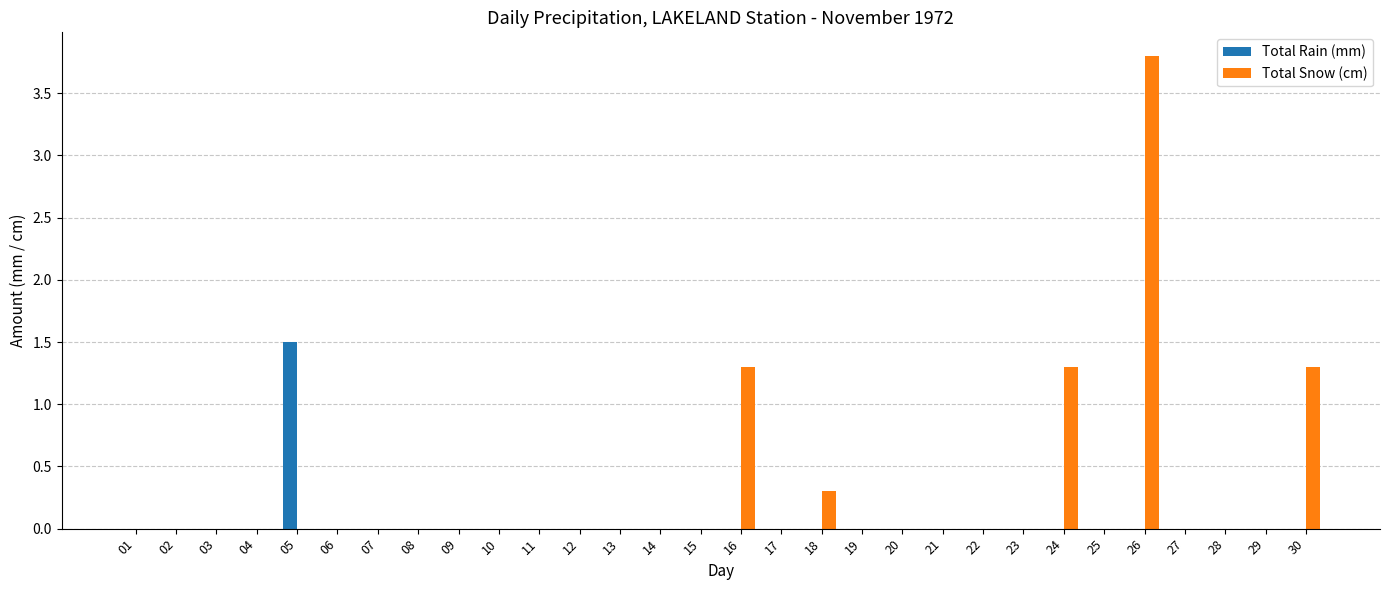

Reading right to left, extract all data points from this chart.

Total Rain (mm): 30=0.0	29=0.0	28=0.0	27=0.0	26=0.0	25=0.0	24=0.0	23=0.0	22=0.0	21=0.0	20=0.0	19=0.0	18=0.0	17=0.0	16=0.0	15=0.0	14=0.0	13=0.0	12=0.0	11=0.0	10=0.0	09=0.0	08=0.0	07=0.0	06=0.0	05=1.5	04=0.0	03=0.0	02=0.0	01=0.0
Total Snow (cm): 30=1.3	29=0.0	28=0.0	27=0.0	26=3.8	25=0.0	24=1.3	23=0.0	22=0.0	21=0.0	20=0.0	19=0.0	18=0.3	17=0.0	16=1.3	15=0.0	14=0.0	13=0.0	12=0.0	11=0.0	10=0.0	09=0.0	08=0.0	07=0.0	06=0.0	05=0.0	04=0.0	03=0.0	02=0.0	01=0.0